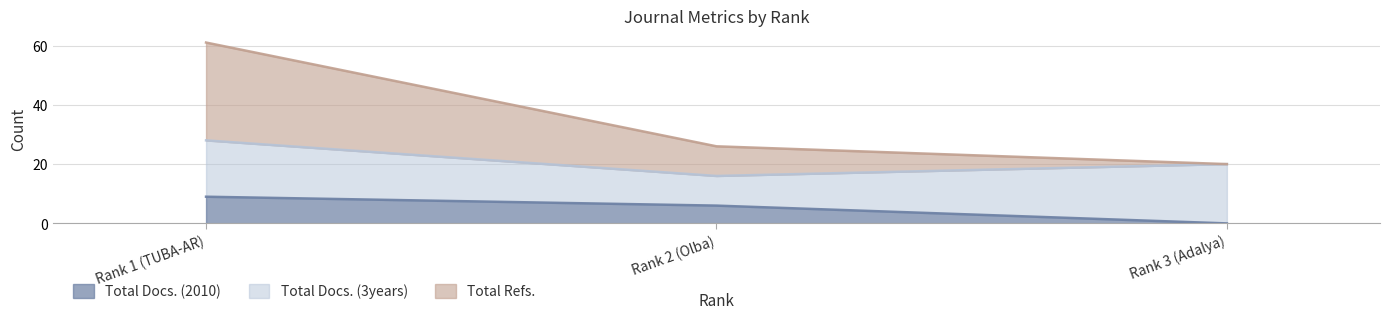

Which series has the largest range (max minus min)?

Total Refs.